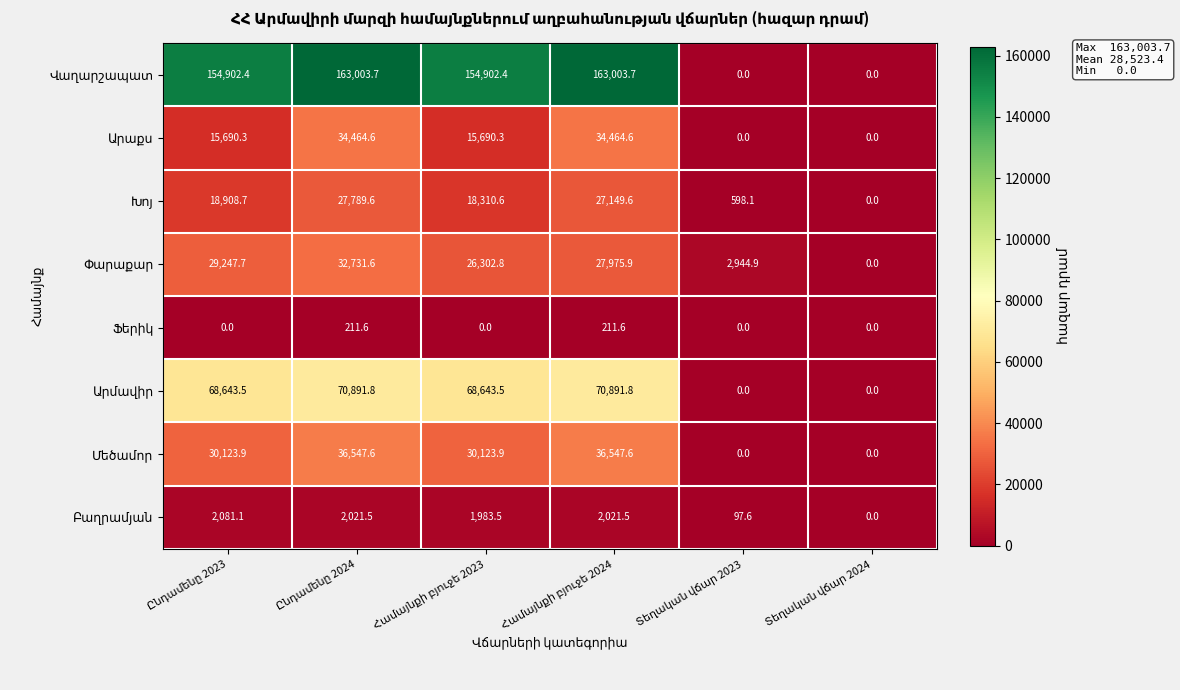

What is the greatest value displayed?

163003.7